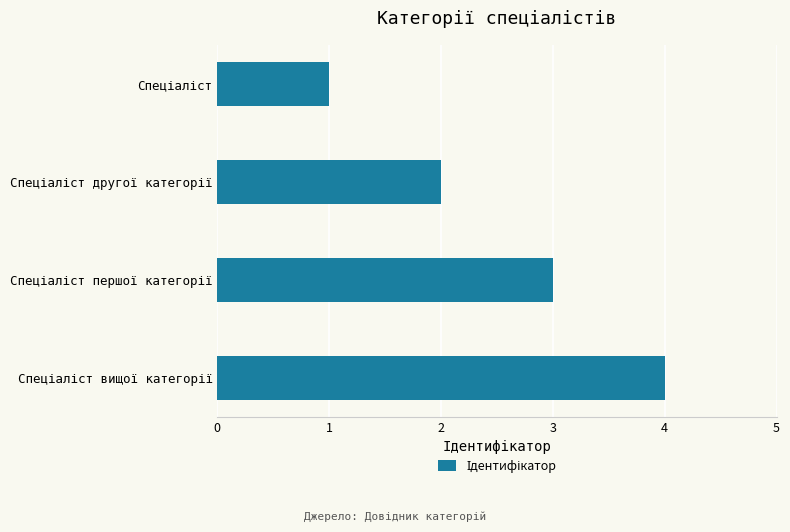

What is the greatest value displayed?

4